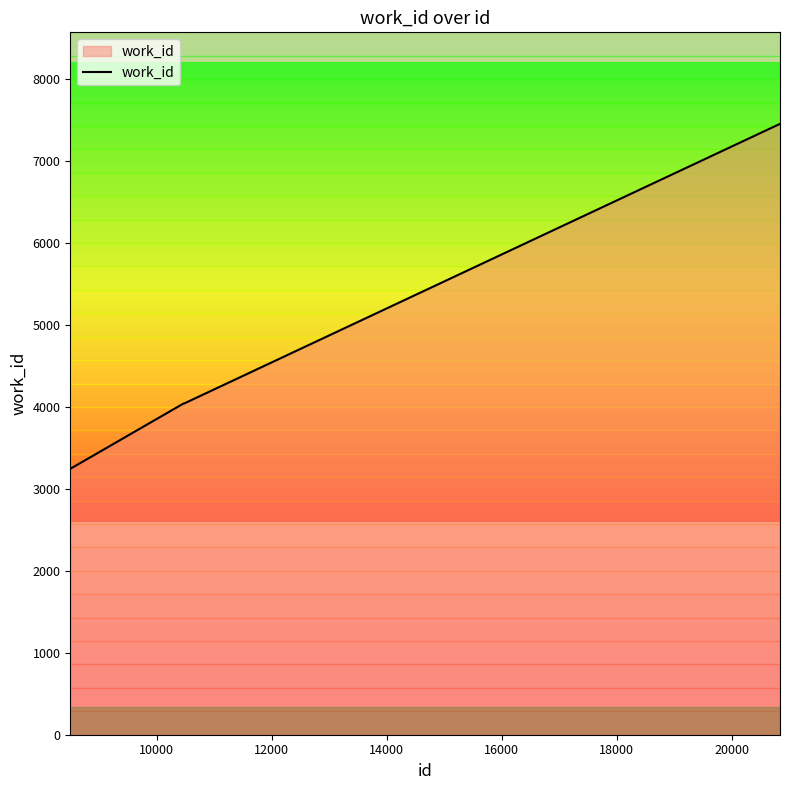

What is the minimum value shown in the chart?

3242